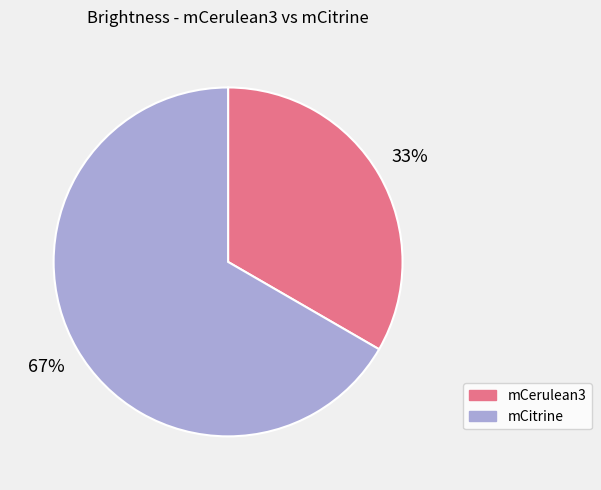

Which slice is the smallest?

mCerulean3